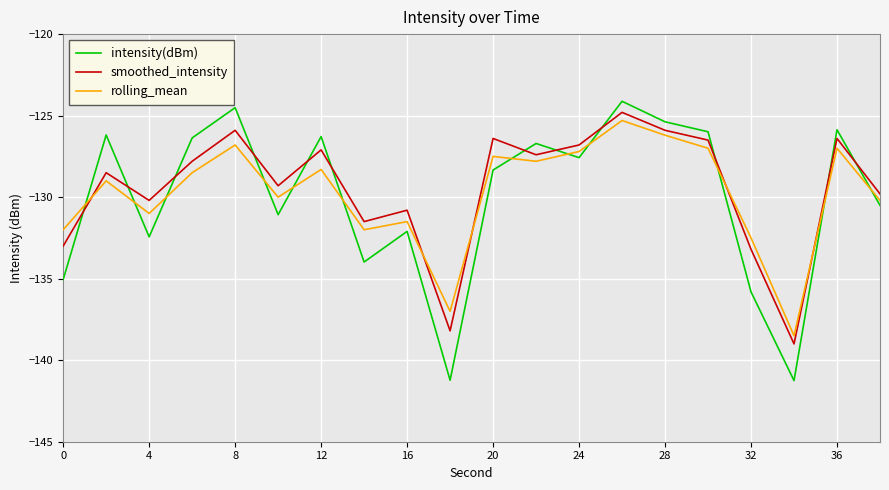

After their last crossing, which series has the higher values: rolling_mean or smoothed_intensity?

smoothed_intensity